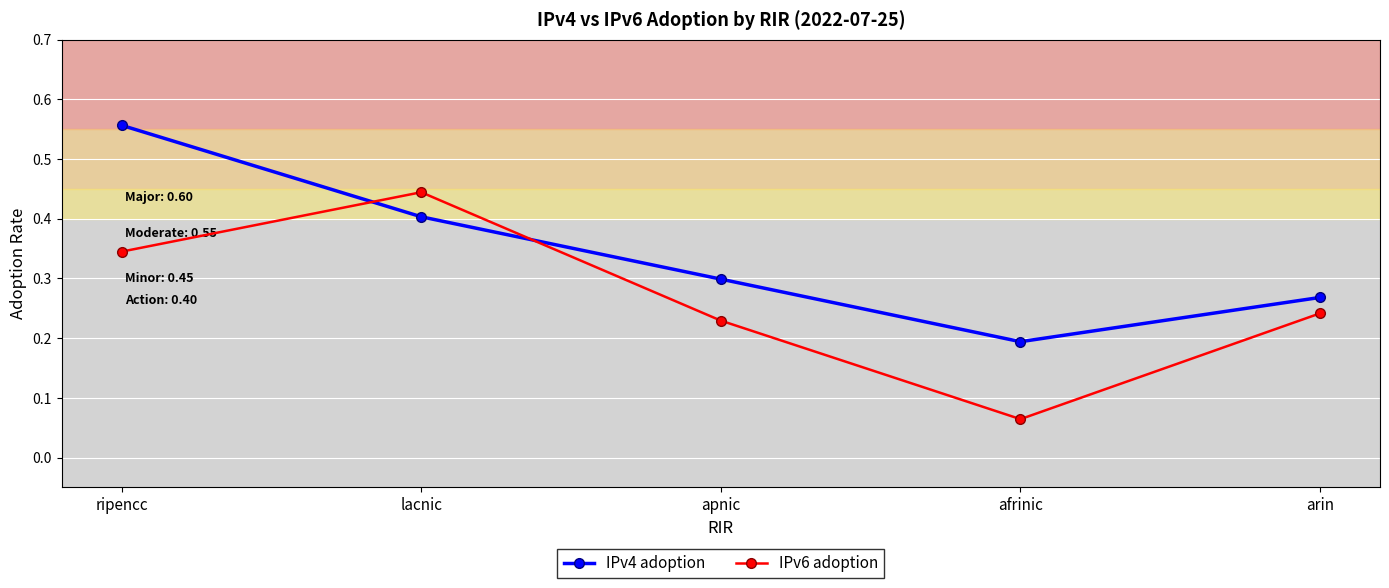

Which category has the lowest value in the IPv6 adoption series?

afrinic